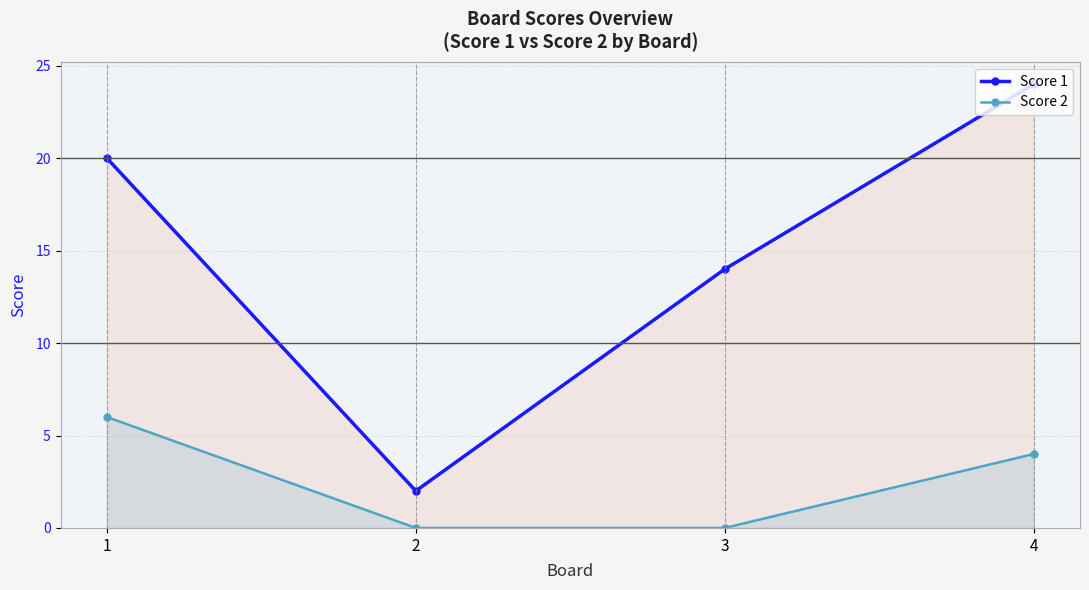

True or false: Score 2 has more than 0 points higher than both neighbors.

False